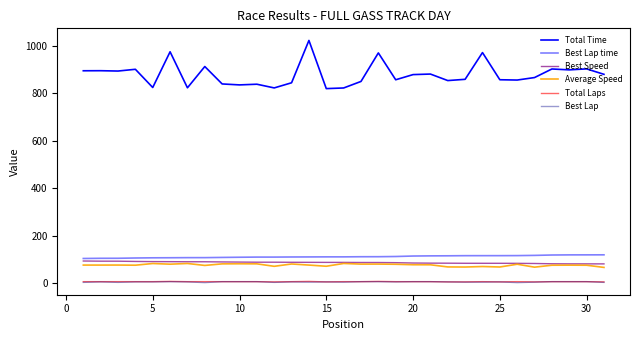

Which series has the largest range (max minus min)?

Total Time